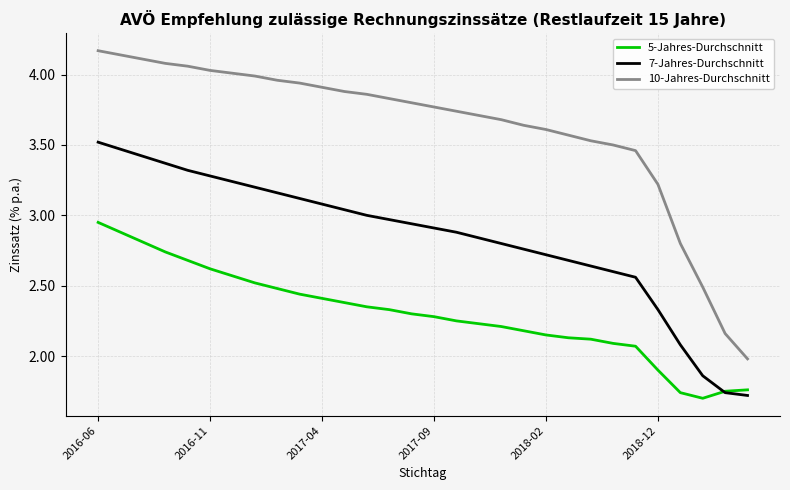

What is the minimum value for 10-Jahres-Durchschnitt?

2.0